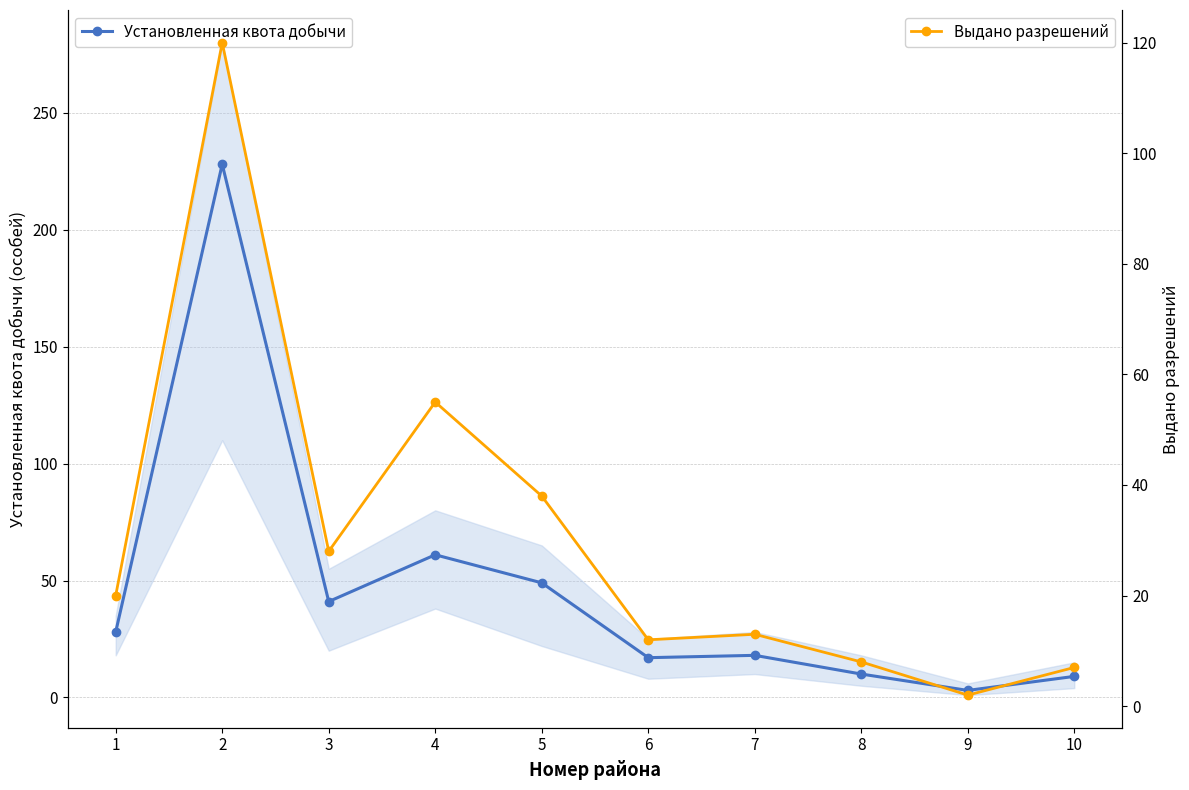

The Выдано разрешений series shows 12 at 6. True or false?

True